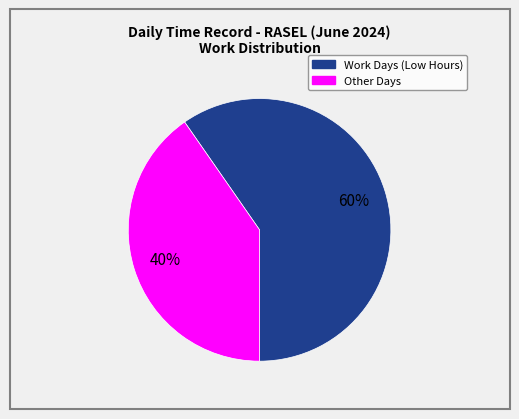

Is there any slice that represents more than half of the pie?

Yes